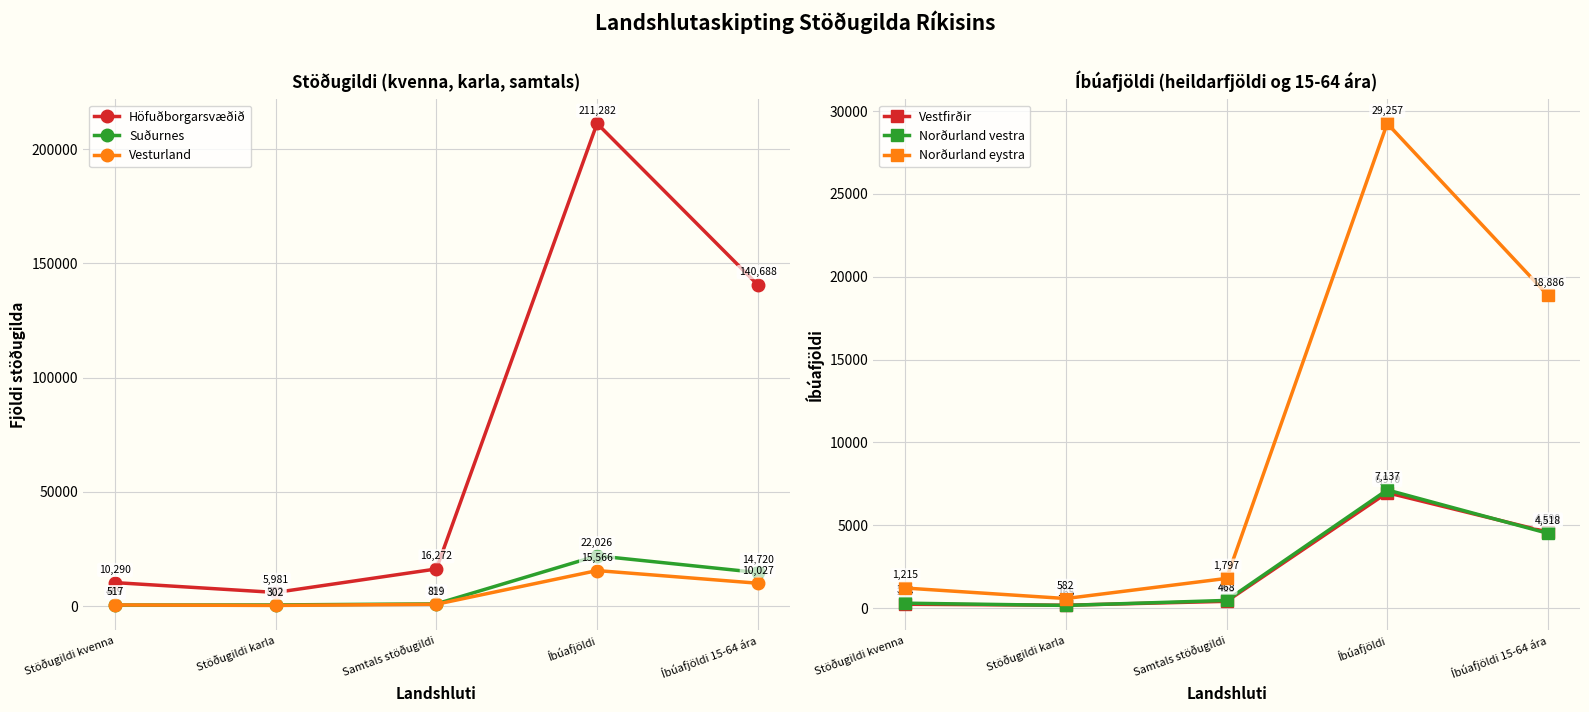

Reading left to right, what are all the values shown in this chart?

Höfuðborgarsvæðið: Stöðugildi kvenna=10290	Stöðugildi karla=5981	Samtals stöðugildi=16272	Íbúafjöldi=211282	Íbúafjöldi 15-64 ára=140688
Suðurnes: Stöðugildi kvenna=469	Stöðugildi karla=522	Samtals stöðugildi=991	Íbúafjöldi=22026	Íbúafjöldi 15-64 ára=14720
Vesturland: Stöðugildi kvenna=517	Stöðugildi karla=302	Samtals stöðugildi=819	Íbúafjöldi=15566	Íbúafjöldi 15-64 ára=10027
Vestfirðir: Stöðugildi kvenna=236	Stöðugildi karla=177	Samtals stöðugildi=413	Íbúafjöldi=6970	Íbúafjöldi 15-64 ára=4590
Norðurland vestra: Stöðugildi kvenna=302	Stöðugildi karla=165	Samtals stöðugildi=468	Íbúafjöldi=7137	Íbúafjöldi 15-64 ára=4518
Norðurland eystra: Stöðugildi kvenna=1215	Stöðugildi karla=582	Samtals stöðugildi=1797	Íbúafjöldi=29257	Íbúafjöldi 15-64 ára=18886